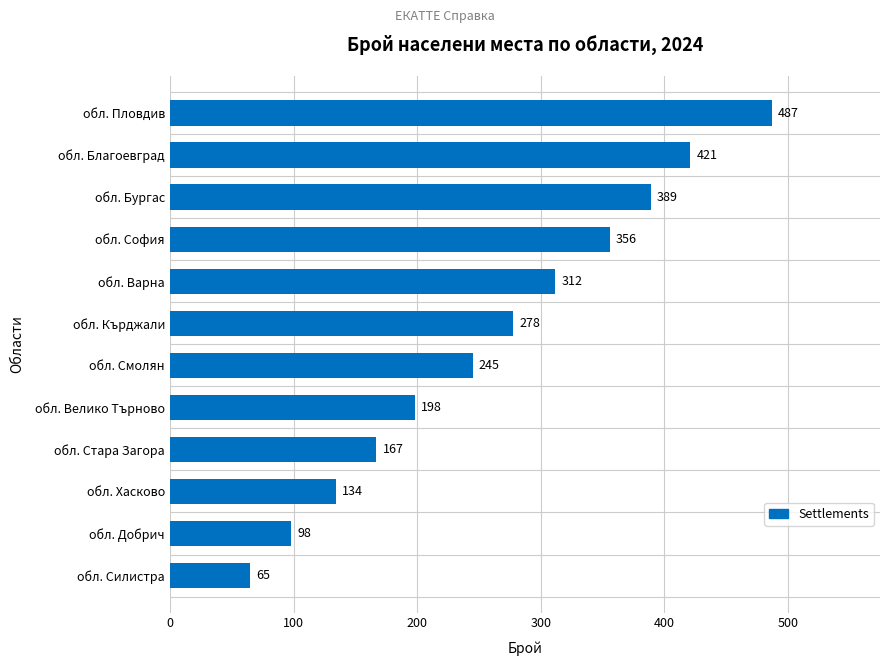

What is the difference between the maximum and minimum values?

422